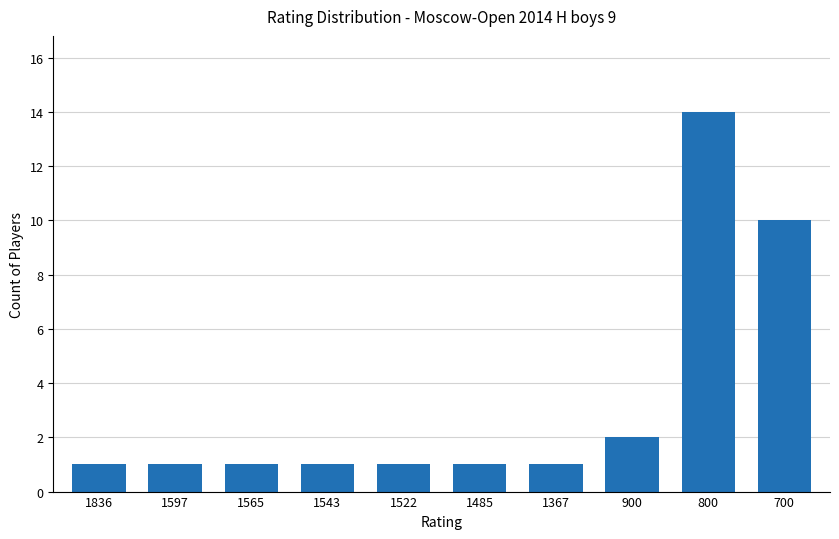

Count the number of data series in this chart.

1